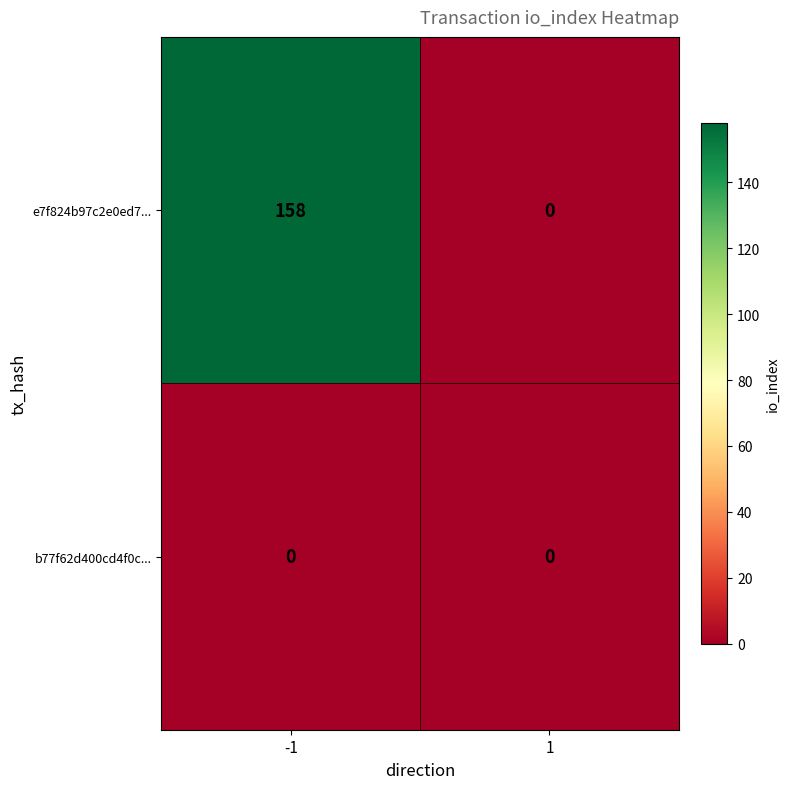

What is the total value across all series at -1?

158